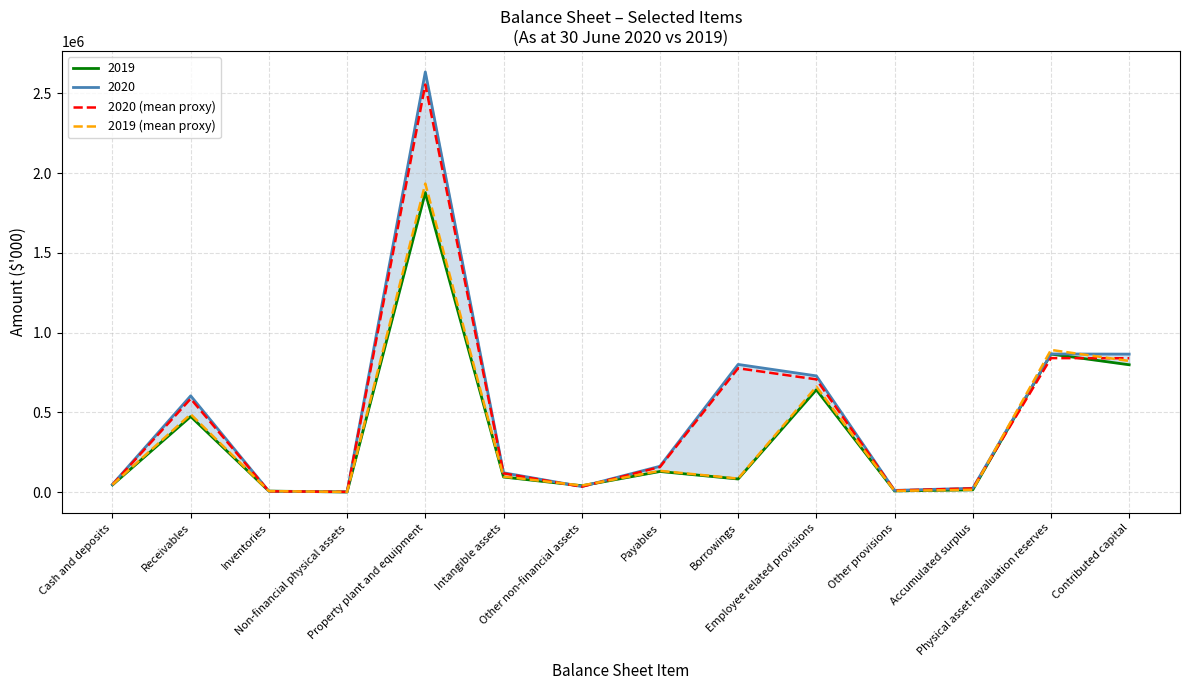

At which category is the sum across all series the highest?

Property plant and equipment